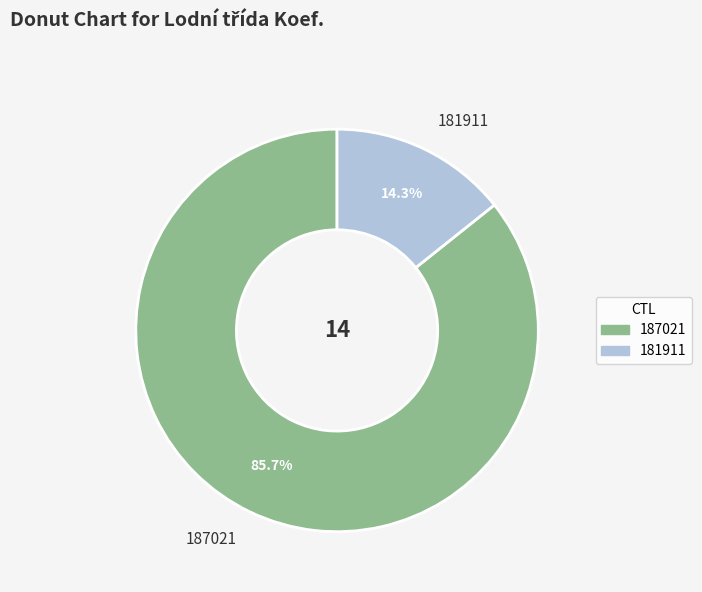

What is the largest slice in the pie chart?

187021